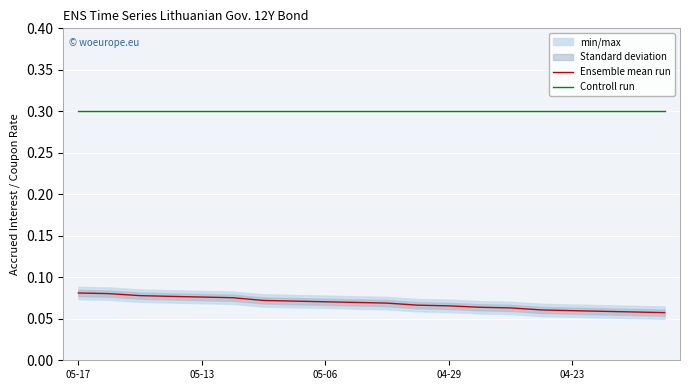

True or false: Controll run and Ensemble mean run intersect in this chart.

False